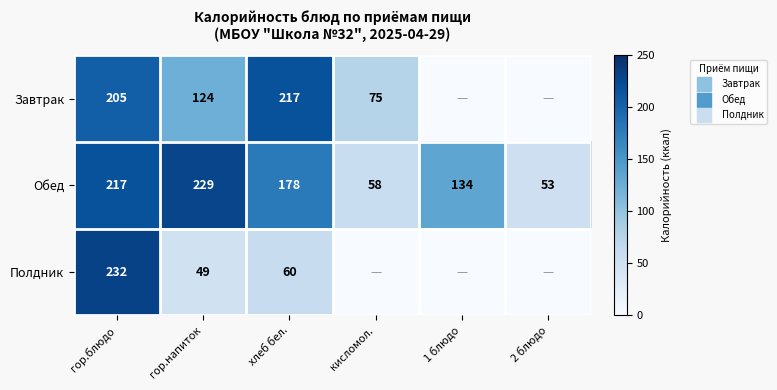

What is the highest value of the Обед series?

229